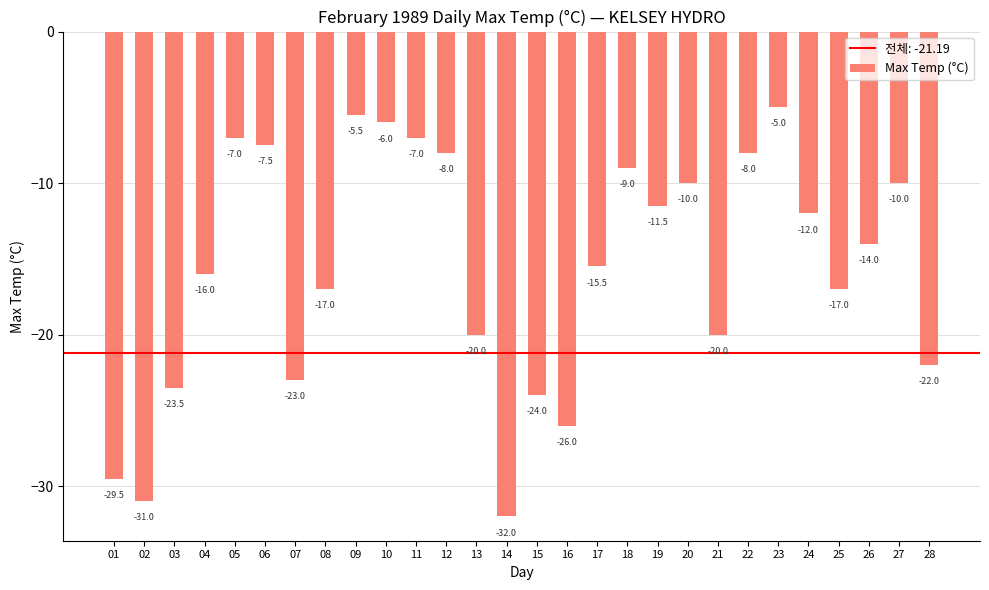

The chart shows a value of -6.0 at 10. True or false?

True